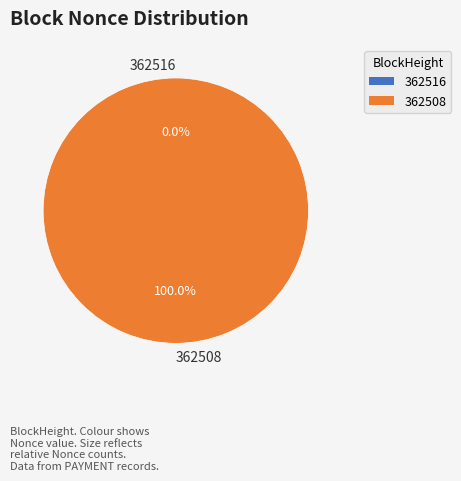

Is it true that 362508 is 100% of the pie?

True